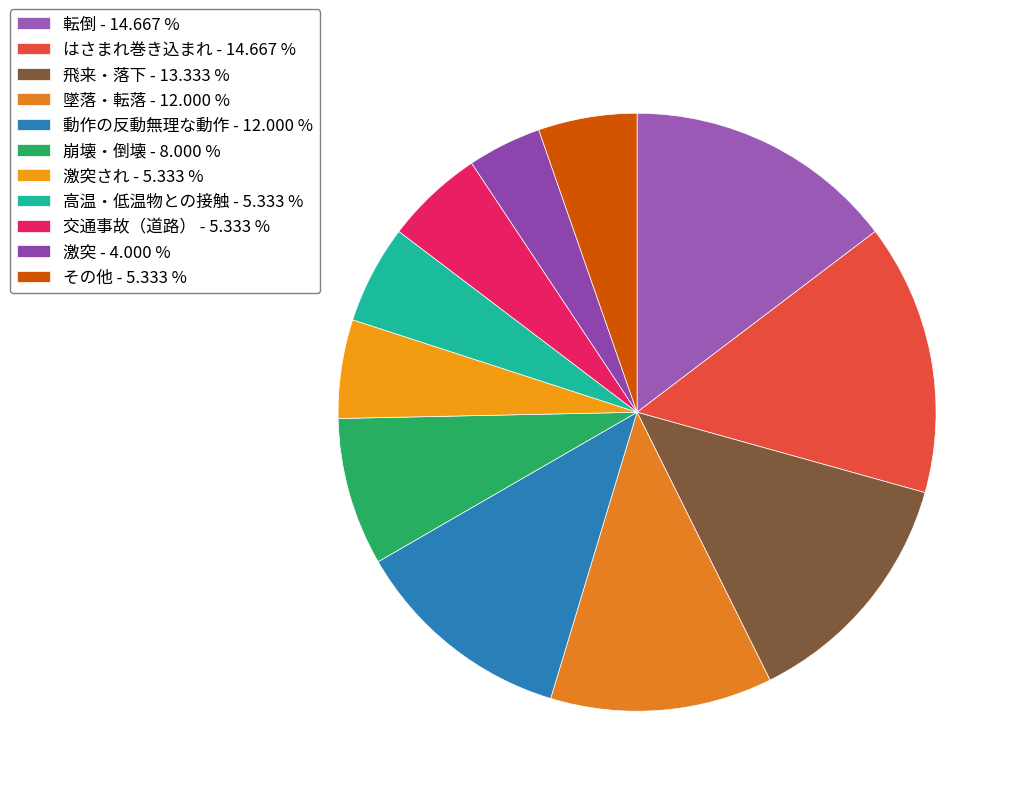

Count the number of slices in the pie.

11